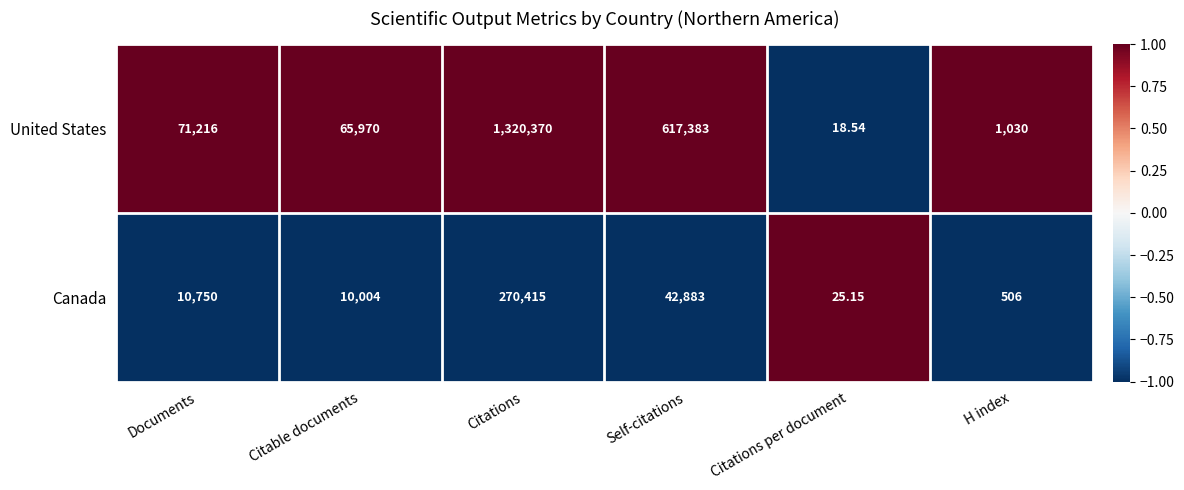

How many data points does each series have?

6